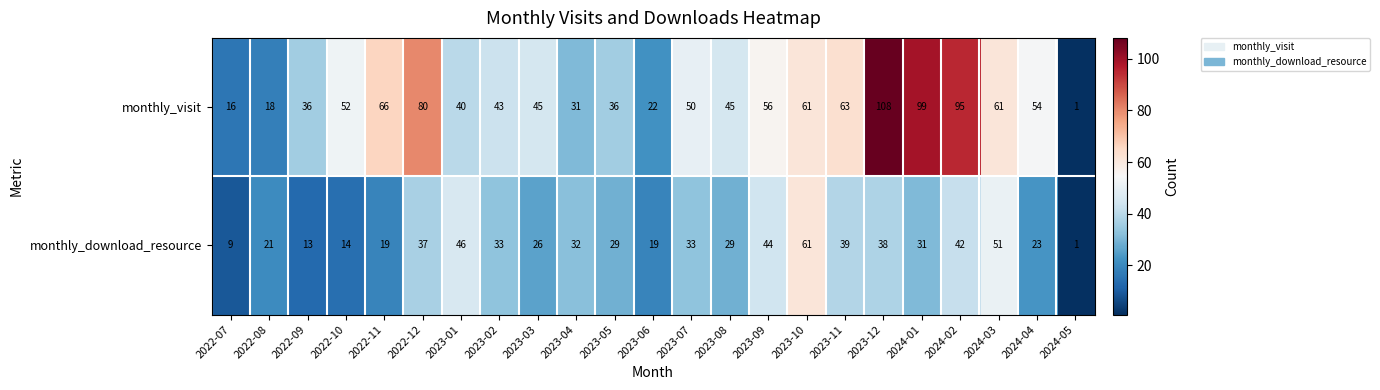

Which category has the lowest value across all series?

2024-05